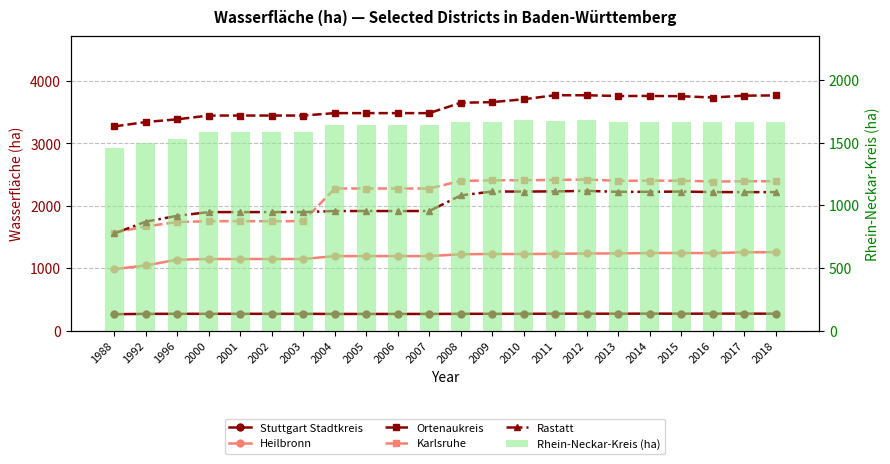

How many values in the Rhein-Neckar-Kreis (ha) series are below 1662?

11